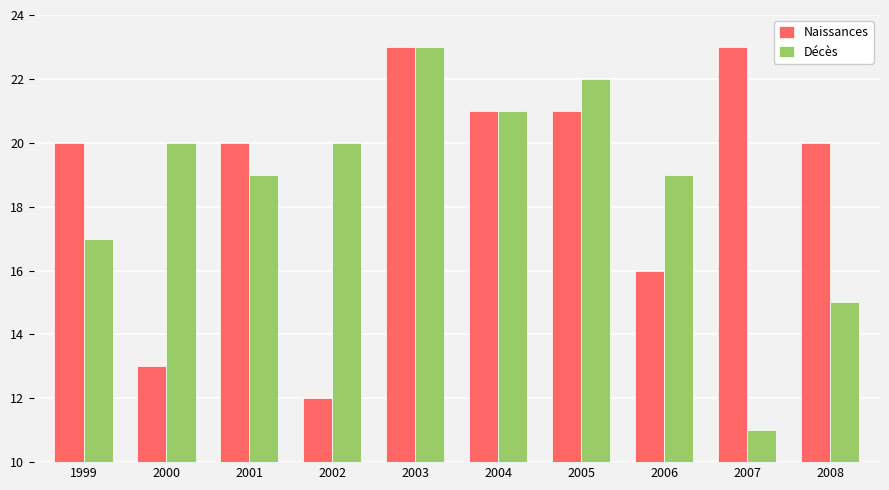

What is the smallest value displayed?

11